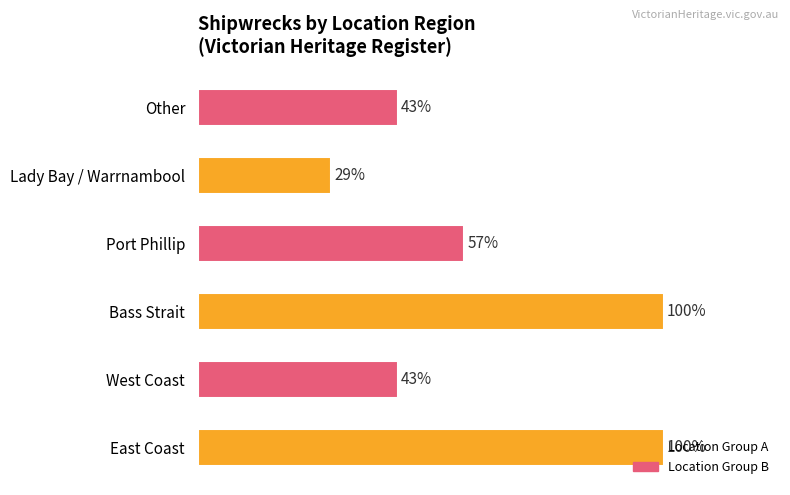

Does the chart contain any negative values?

No